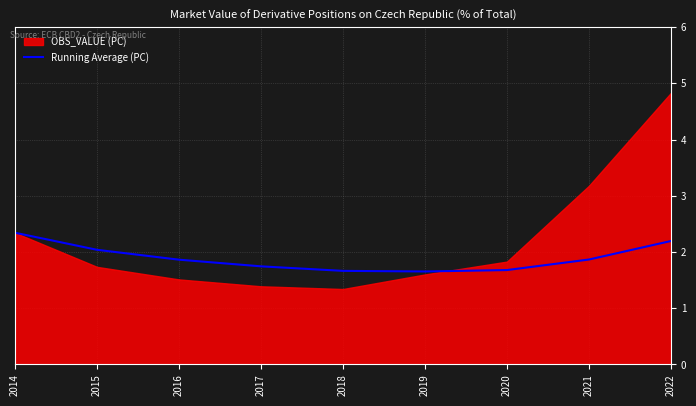

What is the minimum value for Running Average (PC)?

1.7